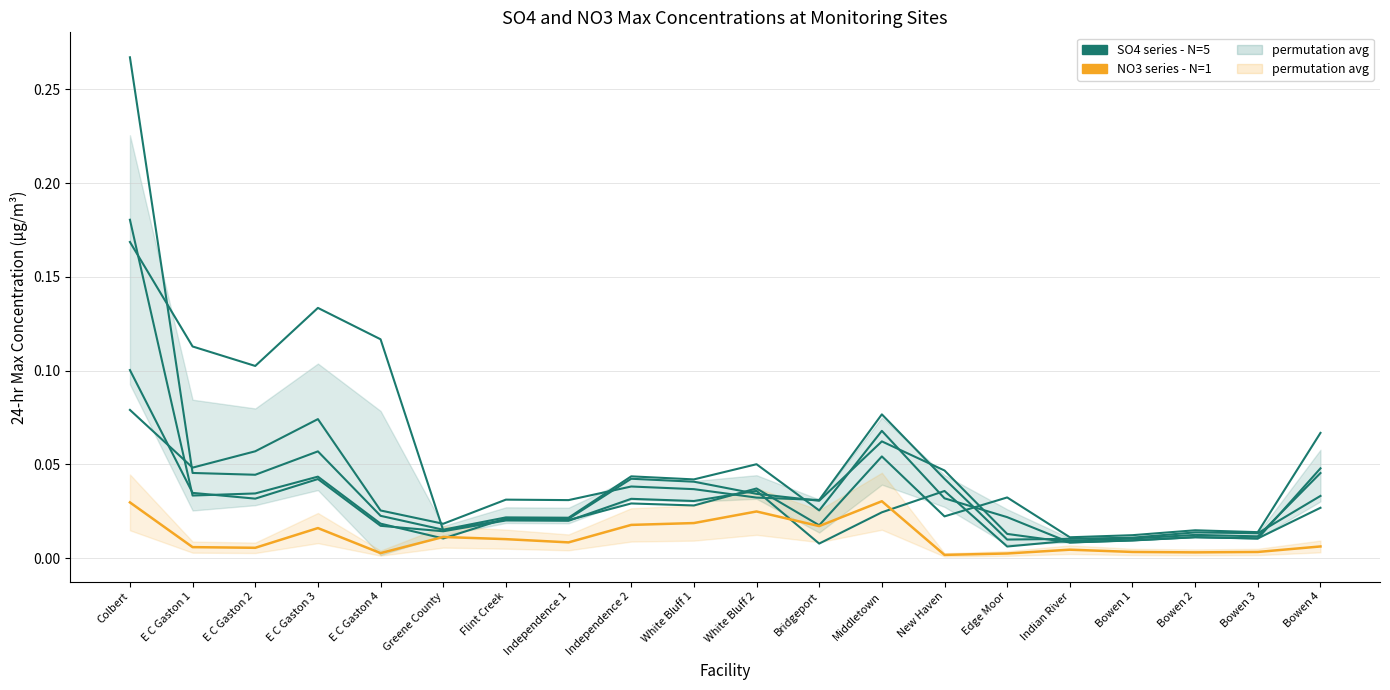

Which category has the highest value in the Acadia NO3 (orange) series?

Middletown